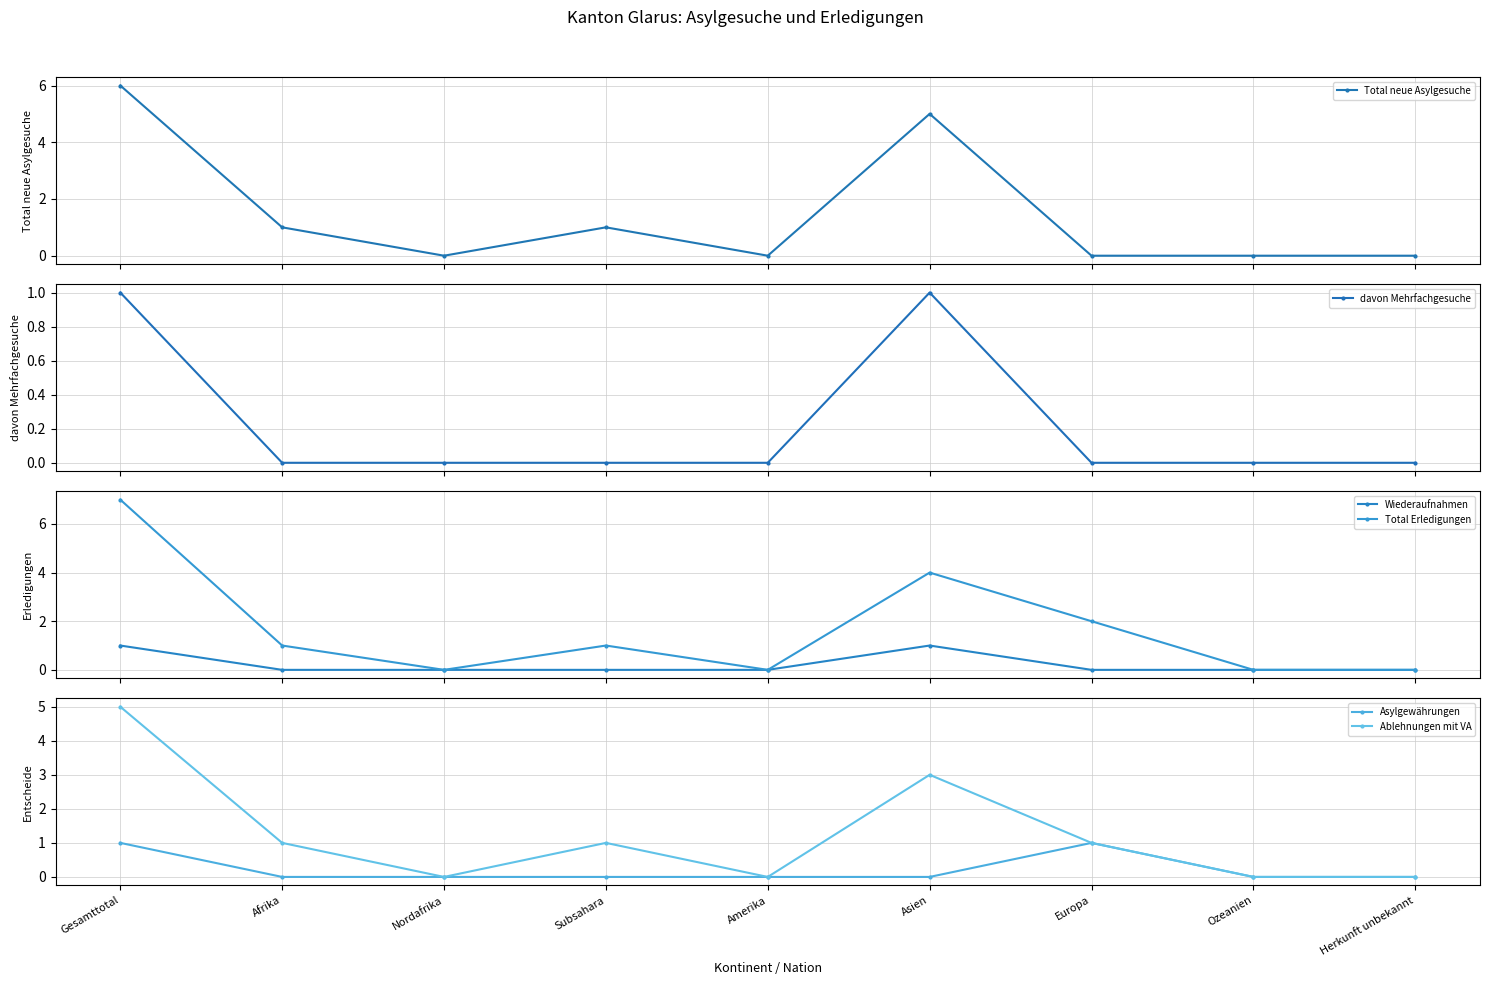

Which label corresponds to the smallest value in the chart?

Nordafrika